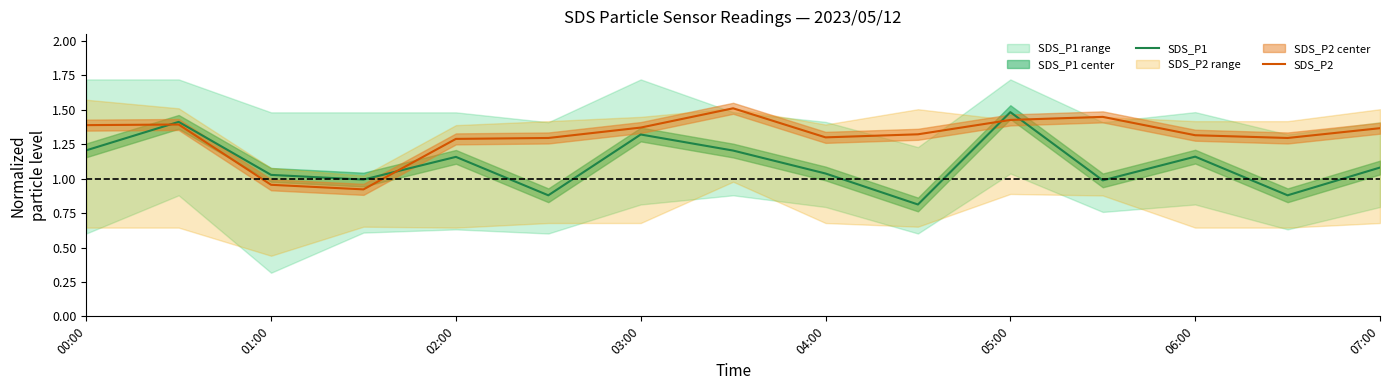

True or false: SDS_P1 has a value of 2.1 at 03:00.

False